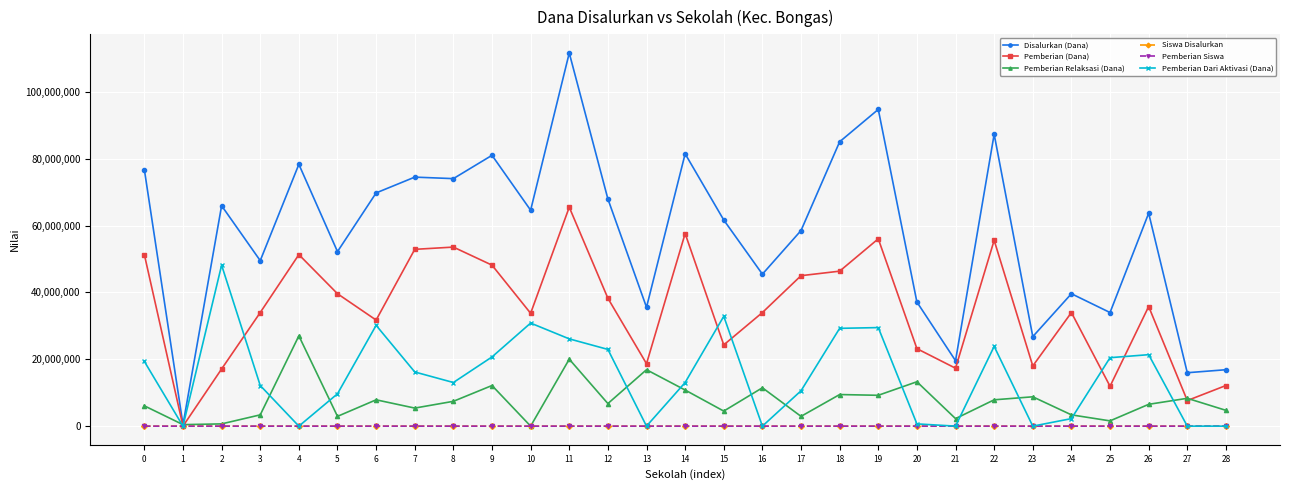

Between 17 and 28, which series saw the biggest shift?

Disalurkan (Dana)